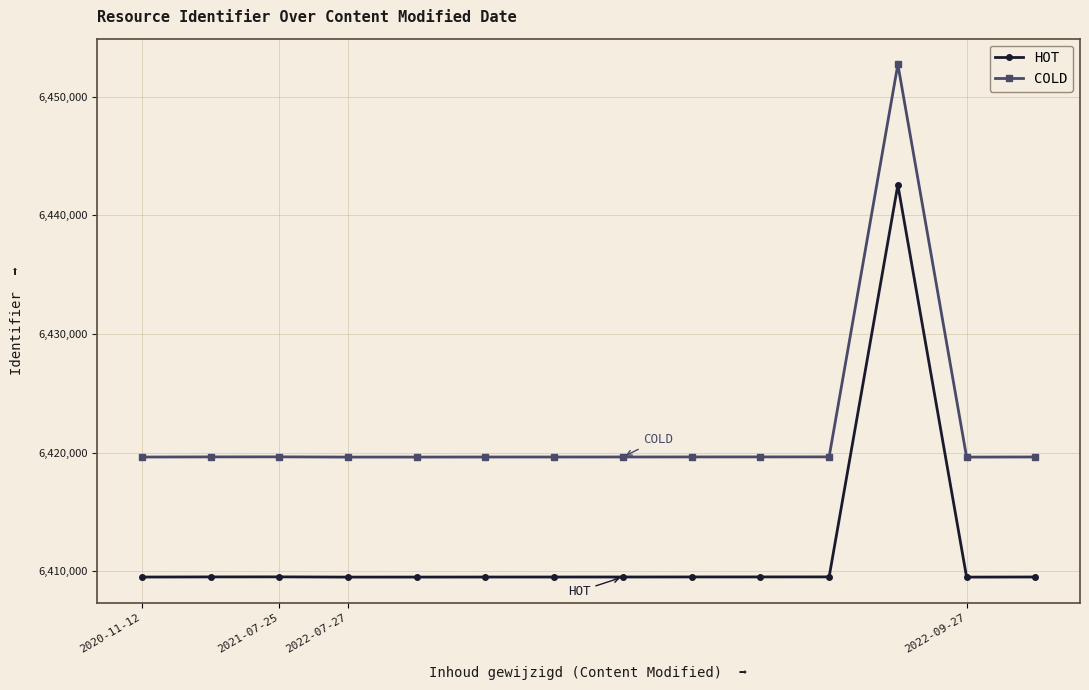

In HOT, how many points are higher than both neighbors (excluding endpoints)?

2